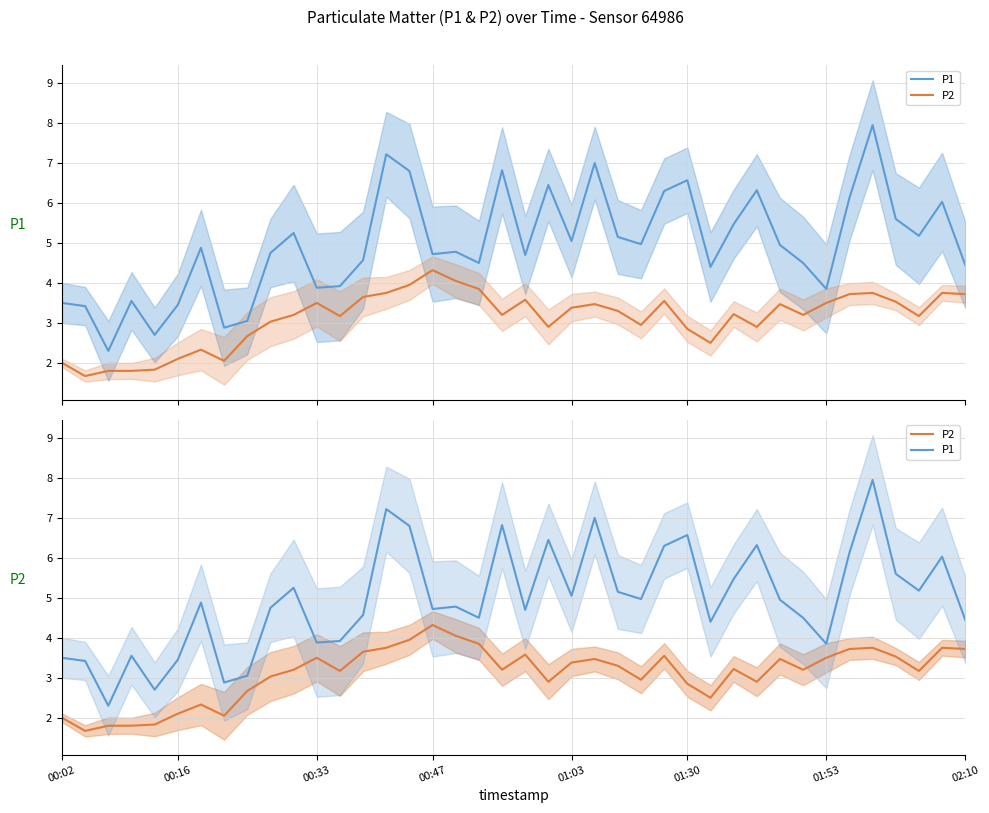

What is the value of the P2 point at the 33rd from the left?

3.2